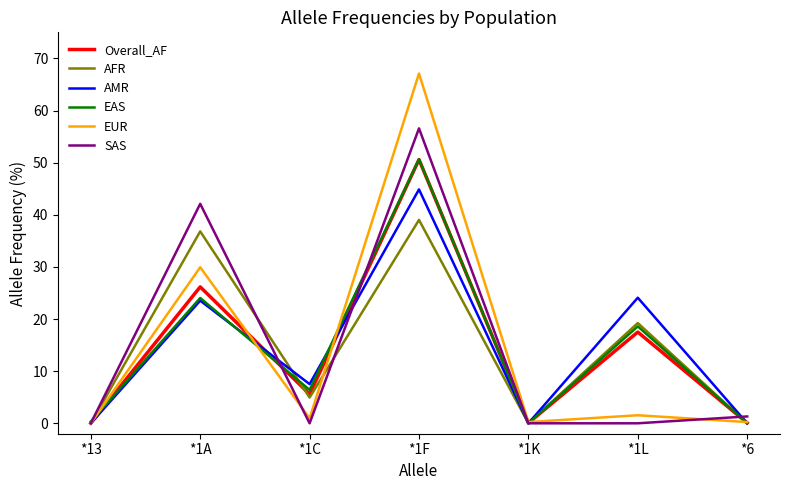

What is the sum of all Overall_AF values?

100.0